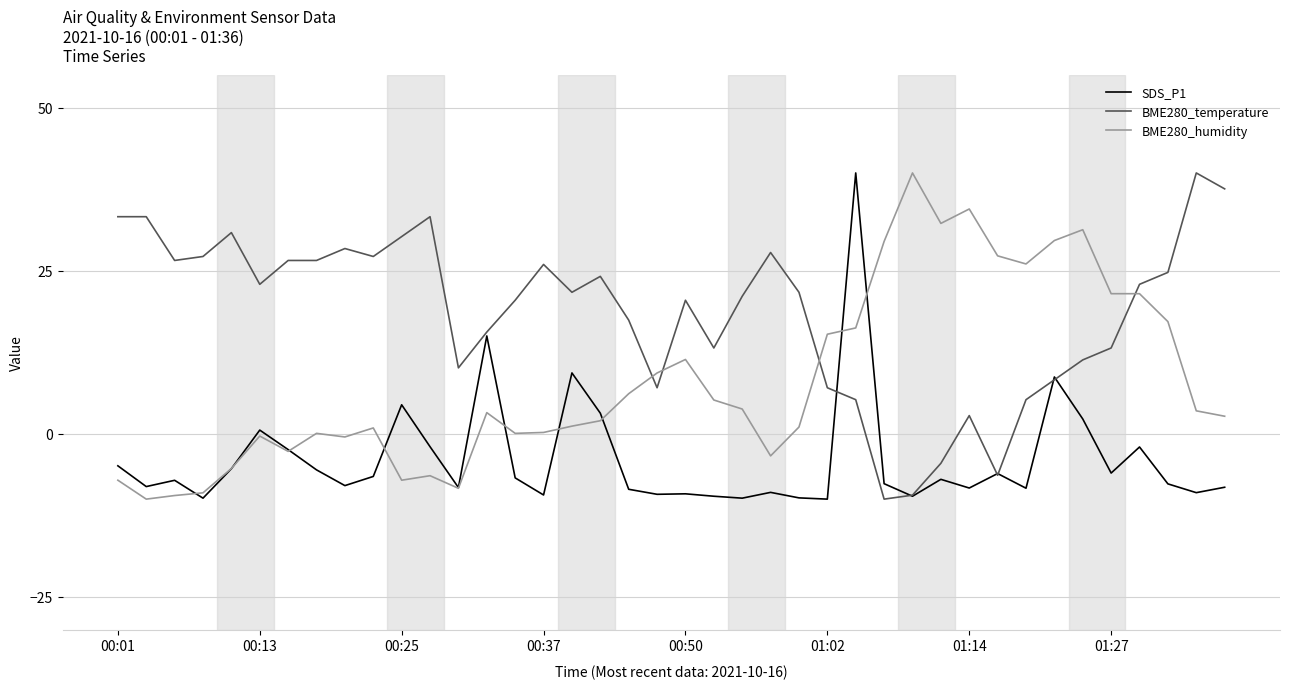

List the series in order of their overall mean, highest first.

BME280_temperature, BME280_humidity, SDS_P1